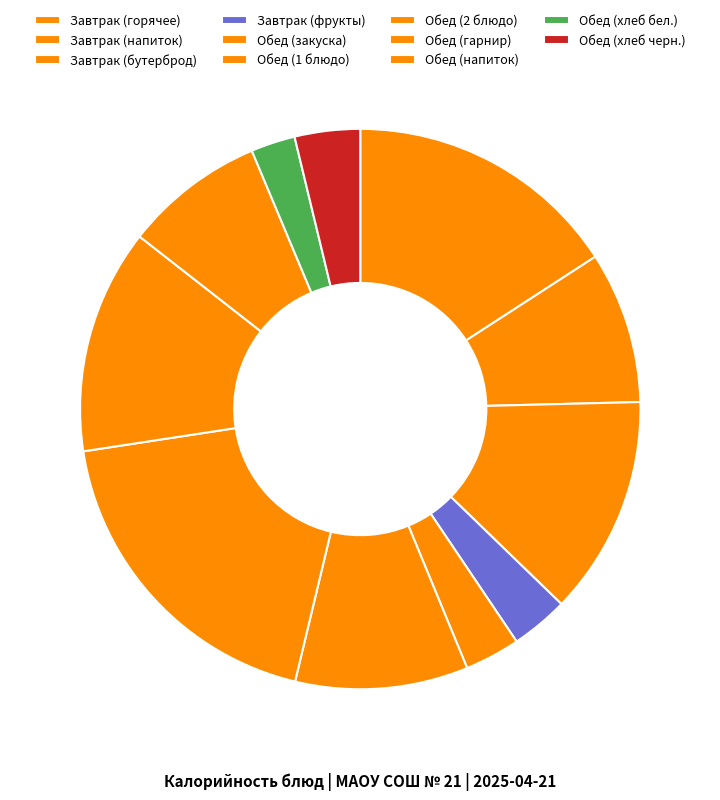

How many segments does this pie chart have?

11